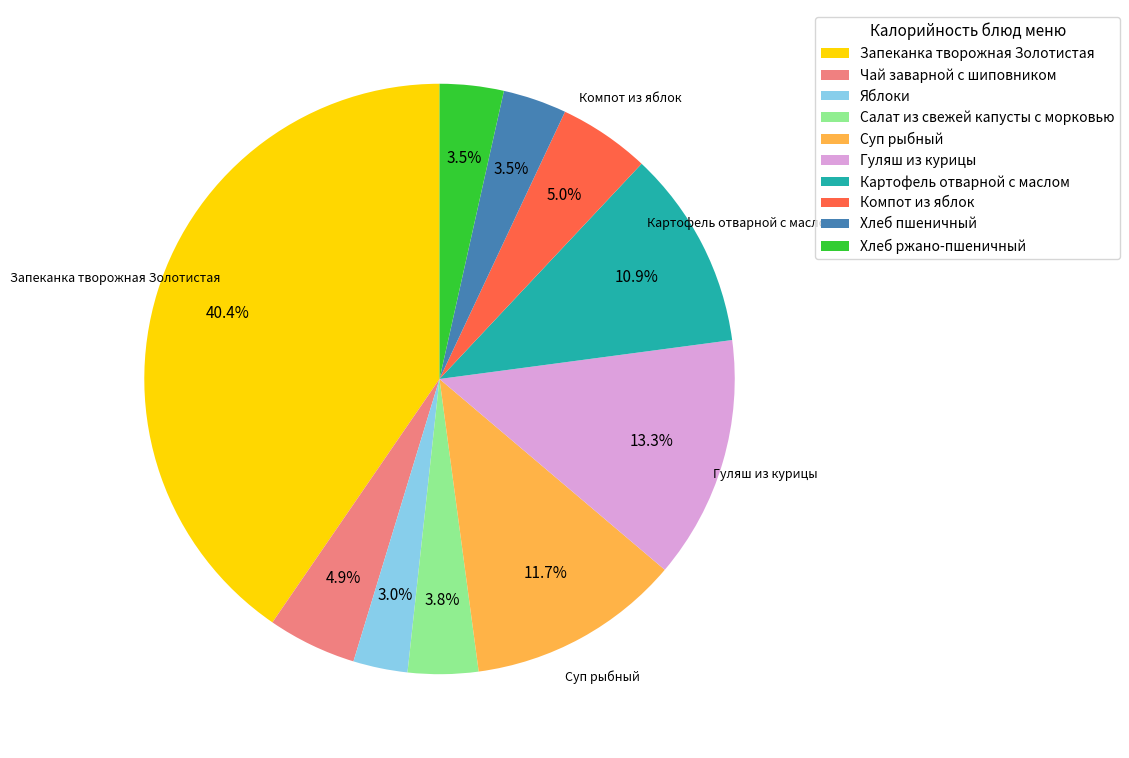

Is there a majority slice in this chart?

No